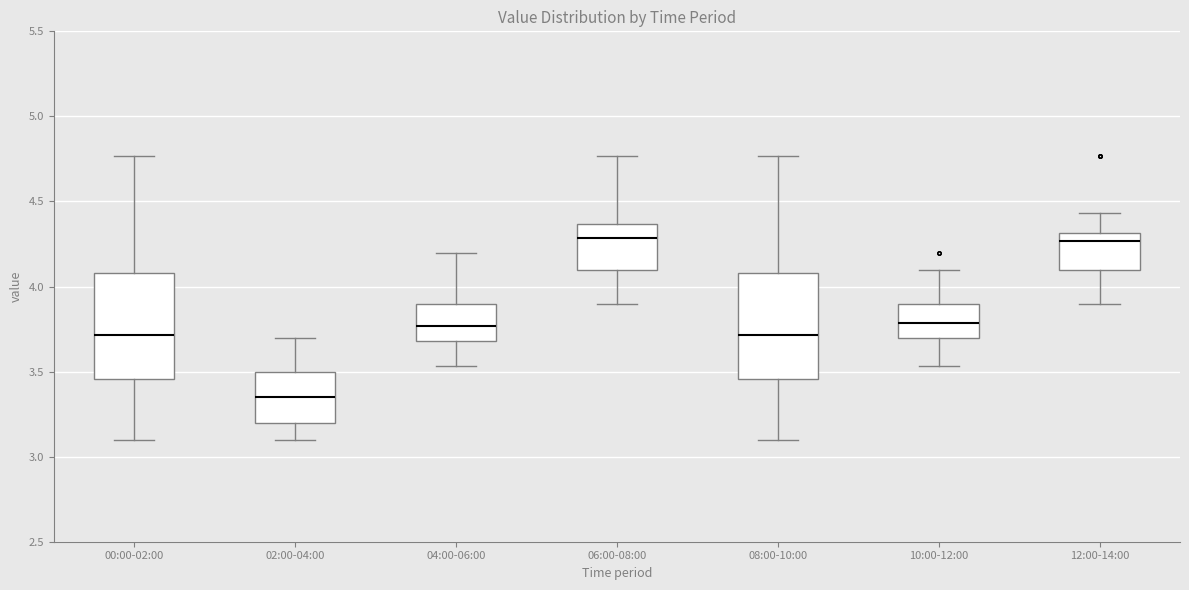

Reading left to right, transcribe this box plot: for each box, give where its median line is, the range the box spans, and where its two whiskers end, as read against the y-axis. The values are not printed on the chart, so give them approximately, as read against the axis.

00:00-02:00: median 3.70, box 3.45 to 4.10, whiskers 3.10 to 4.75
02:00-04:00: median 3.35, box 3.20 to 3.50, whiskers 3.10 to 3.70
04:00-06:00: median 3.75, box 3.70 to 3.90, whiskers 3.55 to 4.20
06:00-08:00: median 4.30, box 4.10 to 4.35, whiskers 3.90 to 4.75
08:00-10:00: median 3.70, box 3.45 to 4.10, whiskers 3.10 to 4.75
10:00-12:00: median 3.80, box 3.70 to 3.90, whiskers 3.55 to 4.10
12:00-14:00: median 4.25, box 4.10 to 4.30, whiskers 3.90 to 4.45